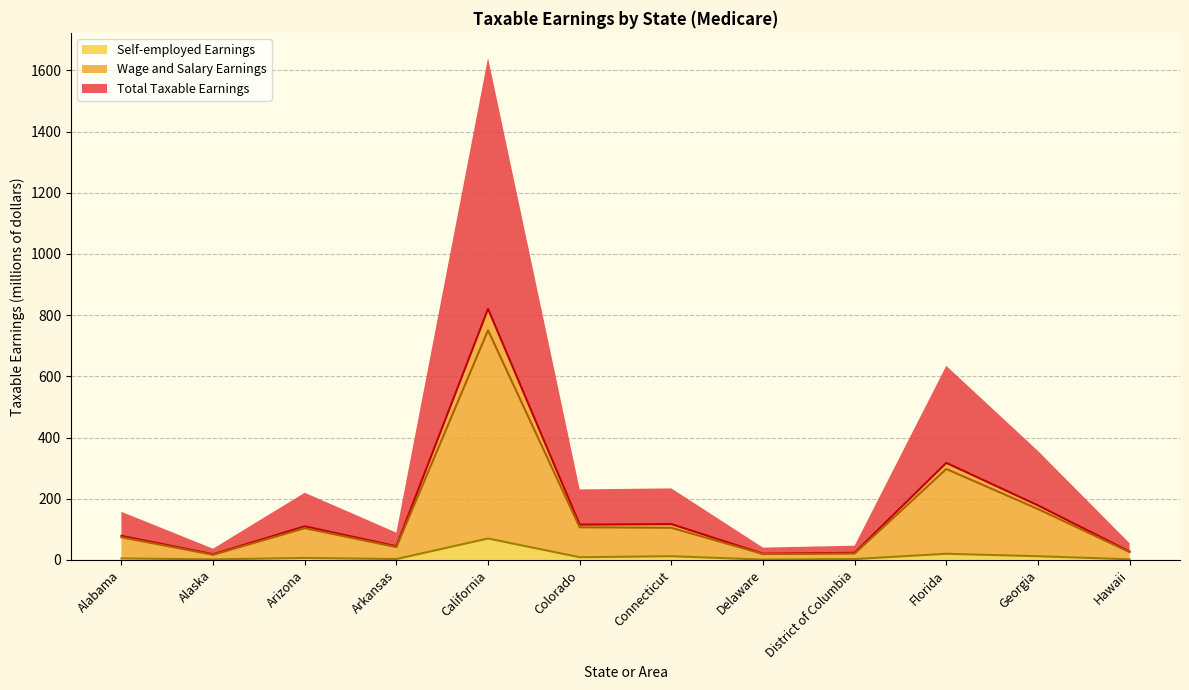

True or false: Total Taxable Earnings has a value of 39.8 at District of Columbia.

False